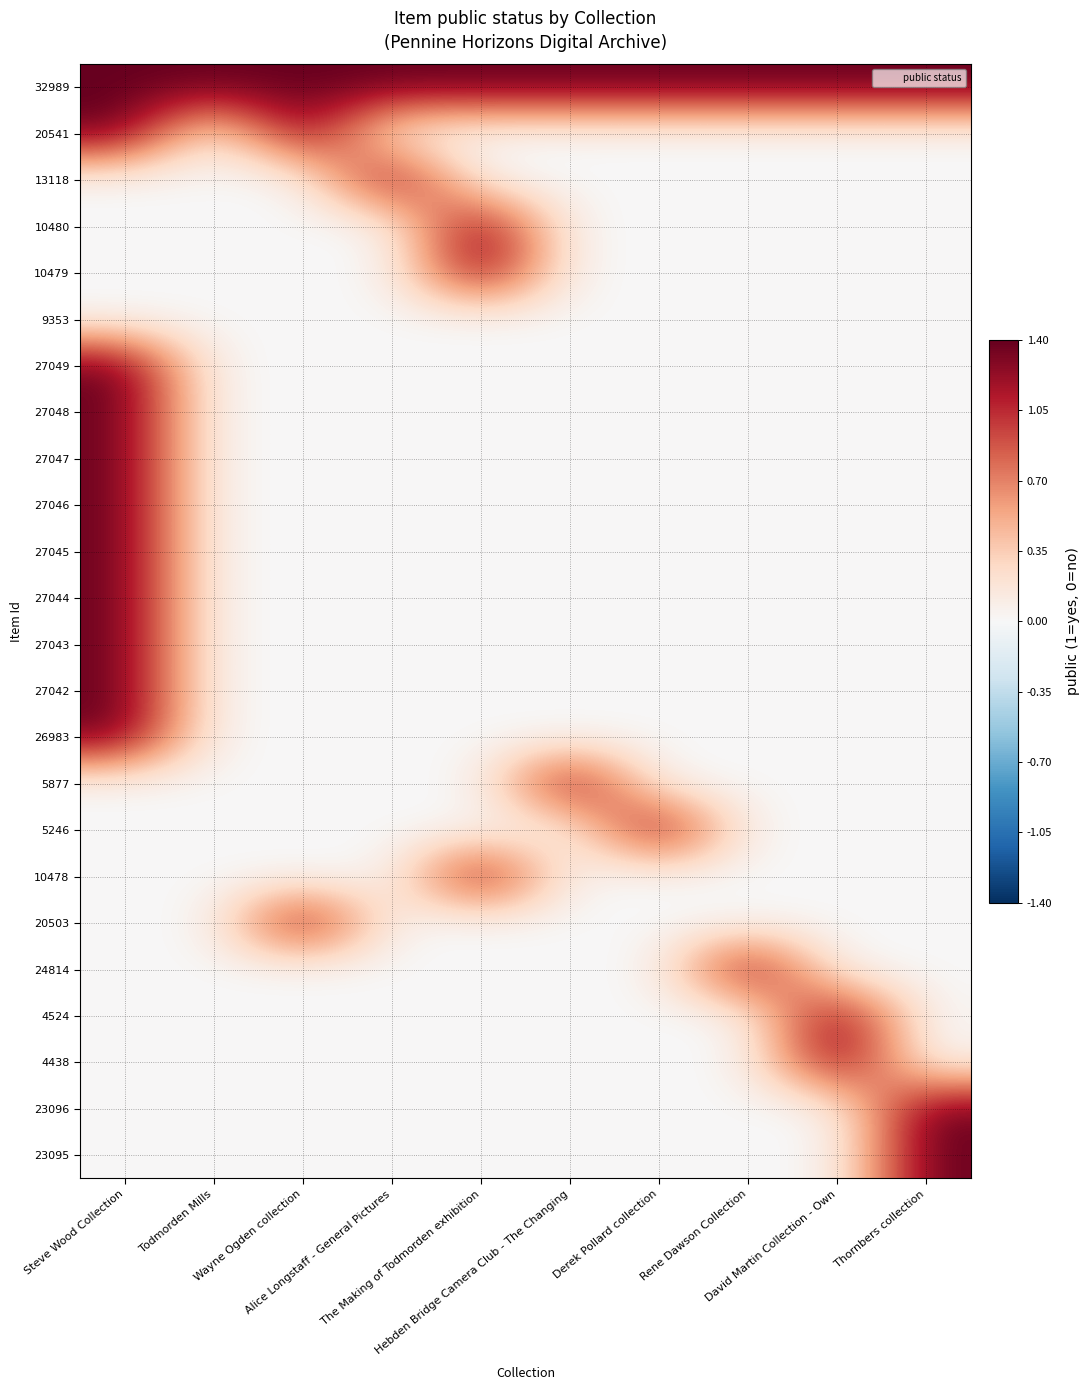

Reading right to left, extract all data points from this chart.

32989: Thornbers collection=1.4	David Martin Collection - Own=1.4	Rene Dawson Collection=1.4	Derek Pollard collection=1.4	Hebden Bridge Camera Club - The Changing=1.4	The Making of Todmorden exhibition=1.4	Alice Longstaff - General Pictures=1.4	Wayne Ogden collection=1.4	Todmorden Mills=1.4	Steve Wood Collection=1.4
20541: Thornbers collection=0.0	David Martin Collection - Own=0.0	Rene Dawson Collection=0.0	Derek Pollard collection=0.0	Hebden Bridge Camera Club - The Changing=0.0	The Making of Todmorden exhibition=0.0	Alice Longstaff - General Pictures=0.0	Wayne Ogden collection=1.4	Todmorden Mills=0.0	Steve Wood Collection=1.4
13118: Thornbers collection=0.0	David Martin Collection - Own=0.0	Rene Dawson Collection=0.0	Derek Pollard collection=0.0	Hebden Bridge Camera Club - The Changing=0.0	The Making of Todmorden exhibition=0.0	Alice Longstaff - General Pictures=1.4	Wayne Ogden collection=0.0	Todmorden Mills=0.0	Steve Wood Collection=0.0
10480: Thornbers collection=0.0	David Martin Collection - Own=0.0	Rene Dawson Collection=0.0	Derek Pollard collection=0.0	Hebden Bridge Camera Club - The Changing=0.0	The Making of Todmorden exhibition=1.4	Alice Longstaff - General Pictures=0.0	Wayne Ogden collection=0.0	Todmorden Mills=0.0	Steve Wood Collection=0.0
10479: Thornbers collection=0.0	David Martin Collection - Own=0.0	Rene Dawson Collection=0.0	Derek Pollard collection=0.0	Hebden Bridge Camera Club - The Changing=0.0	The Making of Todmorden exhibition=1.4	Alice Longstaff - General Pictures=0.0	Wayne Ogden collection=0.0	Todmorden Mills=0.0	Steve Wood Collection=0.0
9353: Thornbers collection=0.0	David Martin Collection - Own=0.0	Rene Dawson Collection=0.0	Derek Pollard collection=0.0	Hebden Bridge Camera Club - The Changing=0.0	The Making of Todmorden exhibition=0.0	Alice Longstaff - General Pictures=0.0	Wayne Ogden collection=0.0	Todmorden Mills=0.0	Steve Wood Collection=0.0
27049: Thornbers collection=0.0	David Martin Collection - Own=0.0	Rene Dawson Collection=0.0	Derek Pollard collection=0.0	Hebden Bridge Camera Club - The Changing=0.0	The Making of Todmorden exhibition=0.0	Alice Longstaff - General Pictures=0.0	Wayne Ogden collection=0.0	Todmorden Mills=0.0	Steve Wood Collection=1.4
27048: Thornbers collection=0.0	David Martin Collection - Own=0.0	Rene Dawson Collection=0.0	Derek Pollard collection=0.0	Hebden Bridge Camera Club - The Changing=0.0	The Making of Todmorden exhibition=0.0	Alice Longstaff - General Pictures=0.0	Wayne Ogden collection=0.0	Todmorden Mills=0.0	Steve Wood Collection=1.4
27047: Thornbers collection=0.0	David Martin Collection - Own=0.0	Rene Dawson Collection=0.0	Derek Pollard collection=0.0	Hebden Bridge Camera Club - The Changing=0.0	The Making of Todmorden exhibition=0.0	Alice Longstaff - General Pictures=0.0	Wayne Ogden collection=0.0	Todmorden Mills=0.0	Steve Wood Collection=1.4
27046: Thornbers collection=0.0	David Martin Collection - Own=0.0	Rene Dawson Collection=0.0	Derek Pollard collection=0.0	Hebden Bridge Camera Club - The Changing=0.0	The Making of Todmorden exhibition=0.0	Alice Longstaff - General Pictures=0.0	Wayne Ogden collection=0.0	Todmorden Mills=0.0	Steve Wood Collection=1.4
27045: Thornbers collection=0.0	David Martin Collection - Own=0.0	Rene Dawson Collection=0.0	Derek Pollard collection=0.0	Hebden Bridge Camera Club - The Changing=0.0	The Making of Todmorden exhibition=0.0	Alice Longstaff - General Pictures=0.0	Wayne Ogden collection=0.0	Todmorden Mills=0.0	Steve Wood Collection=1.4
27044: Thornbers collection=0.0	David Martin Collection - Own=0.0	Rene Dawson Collection=0.0	Derek Pollard collection=0.0	Hebden Bridge Camera Club - The Changing=0.0	The Making of Todmorden exhibition=0.0	Alice Longstaff - General Pictures=0.0	Wayne Ogden collection=0.0	Todmorden Mills=0.0	Steve Wood Collection=1.4
27043: Thornbers collection=0.0	David Martin Collection - Own=0.0	Rene Dawson Collection=0.0	Derek Pollard collection=0.0	Hebden Bridge Camera Club - The Changing=0.0	The Making of Todmorden exhibition=0.0	Alice Longstaff - General Pictures=0.0	Wayne Ogden collection=0.0	Todmorden Mills=0.0	Steve Wood Collection=1.4
27042: Thornbers collection=0.0	David Martin Collection - Own=0.0	Rene Dawson Collection=0.0	Derek Pollard collection=0.0	Hebden Bridge Camera Club - The Changing=0.0	The Making of Todmorden exhibition=0.0	Alice Longstaff - General Pictures=0.0	Wayne Ogden collection=0.0	Todmorden Mills=0.0	Steve Wood Collection=1.4
26983: Thornbers collection=0.0	David Martin Collection - Own=0.0	Rene Dawson Collection=0.0	Derek Pollard collection=0.0	Hebden Bridge Camera Club - The Changing=0.0	The Making of Todmorden exhibition=0.0	Alice Longstaff - General Pictures=0.0	Wayne Ogden collection=0.0	Todmorden Mills=0.0	Steve Wood Collection=1.4
5877: Thornbers collection=0.0	David Martin Collection - Own=0.0	Rene Dawson Collection=0.0	Derek Pollard collection=0.0	Hebden Bridge Camera Club - The Changing=1.4	The Making of Todmorden exhibition=0.0	Alice Longstaff - General Pictures=0.0	Wayne Ogden collection=0.0	Todmorden Mills=0.0	Steve Wood Collection=0.0
5246: Thornbers collection=0.0	David Martin Collection - Own=0.0	Rene Dawson Collection=0.0	Derek Pollard collection=1.4	Hebden Bridge Camera Club - The Changing=0.0	The Making of Todmorden exhibition=0.0	Alice Longstaff - General Pictures=0.0	Wayne Ogden collection=0.0	Todmorden Mills=0.0	Steve Wood Collection=0.0
10478: Thornbers collection=0.0	David Martin Collection - Own=0.0	Rene Dawson Collection=0.0	Derek Pollard collection=0.0	Hebden Bridge Camera Club - The Changing=0.0	The Making of Todmorden exhibition=1.4	Alice Longstaff - General Pictures=0.0	Wayne Ogden collection=0.0	Todmorden Mills=0.0	Steve Wood Collection=0.0
20503: Thornbers collection=0.0	David Martin Collection - Own=0.0	Rene Dawson Collection=0.0	Derek Pollard collection=0.0	Hebden Bridge Camera Club - The Changing=0.0	The Making of Todmorden exhibition=0.0	Alice Longstaff - General Pictures=0.0	Wayne Ogden collection=1.4	Todmorden Mills=0.0	Steve Wood Collection=0.0
24814: Thornbers collection=0.0	David Martin Collection - Own=0.0	Rene Dawson Collection=1.4	Derek Pollard collection=0.0	Hebden Bridge Camera Club - The Changing=0.0	The Making of Todmorden exhibition=0.0	Alice Longstaff - General Pictures=0.0	Wayne Ogden collection=0.0	Todmorden Mills=0.0	Steve Wood Collection=0.0
4524: Thornbers collection=0.0	David Martin Collection - Own=1.4	Rene Dawson Collection=0.0	Derek Pollard collection=0.0	Hebden Bridge Camera Club - The Changing=0.0	The Making of Todmorden exhibition=0.0	Alice Longstaff - General Pictures=0.0	Wayne Ogden collection=0.0	Todmorden Mills=0.0	Steve Wood Collection=0.0
4438: Thornbers collection=0.0	David Martin Collection - Own=1.4	Rene Dawson Collection=0.0	Derek Pollard collection=0.0	Hebden Bridge Camera Club - The Changing=0.0	The Making of Todmorden exhibition=0.0	Alice Longstaff - General Pictures=0.0	Wayne Ogden collection=0.0	Todmorden Mills=0.0	Steve Wood Collection=0.0
23096: Thornbers collection=1.4	David Martin Collection - Own=0.0	Rene Dawson Collection=0.0	Derek Pollard collection=0.0	Hebden Bridge Camera Club - The Changing=0.0	The Making of Todmorden exhibition=0.0	Alice Longstaff - General Pictures=0.0	Wayne Ogden collection=0.0	Todmorden Mills=0.0	Steve Wood Collection=0.0
23095: Thornbers collection=1.4	David Martin Collection - Own=0.0	Rene Dawson Collection=0.0	Derek Pollard collection=0.0	Hebden Bridge Camera Club - The Changing=0.0	The Making of Todmorden exhibition=0.0	Alice Longstaff - General Pictures=0.0	Wayne Ogden collection=0.0	Todmorden Mills=0.0	Steve Wood Collection=0.0